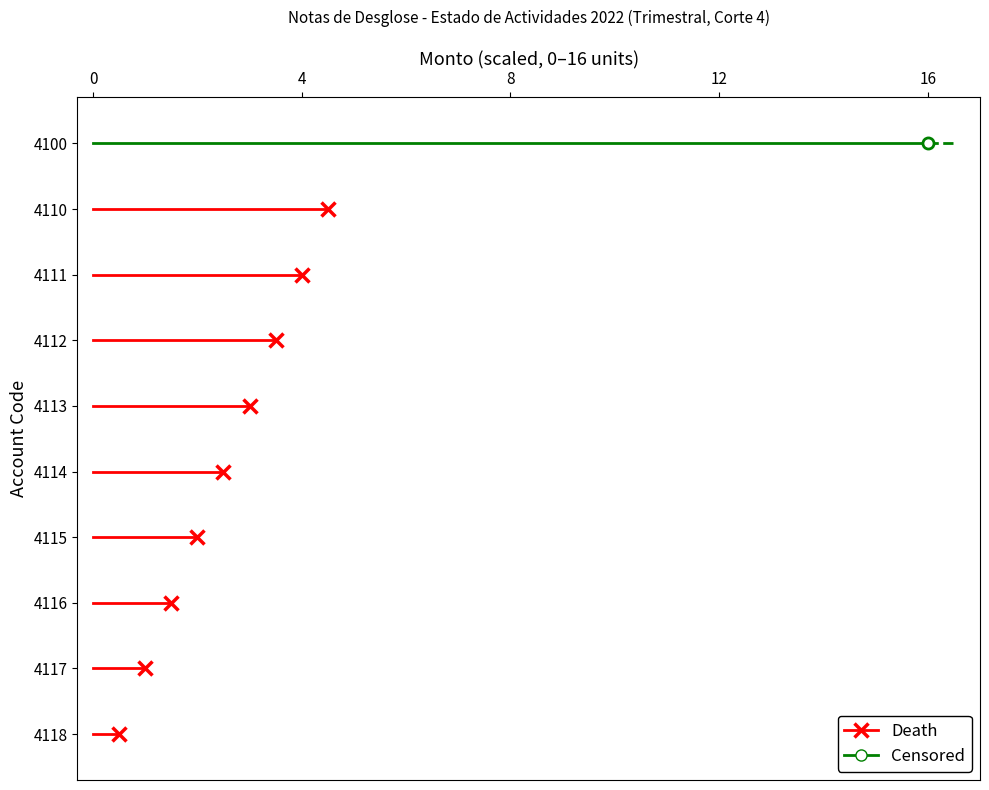

The Death series shows 2 at 4. True or false?

True